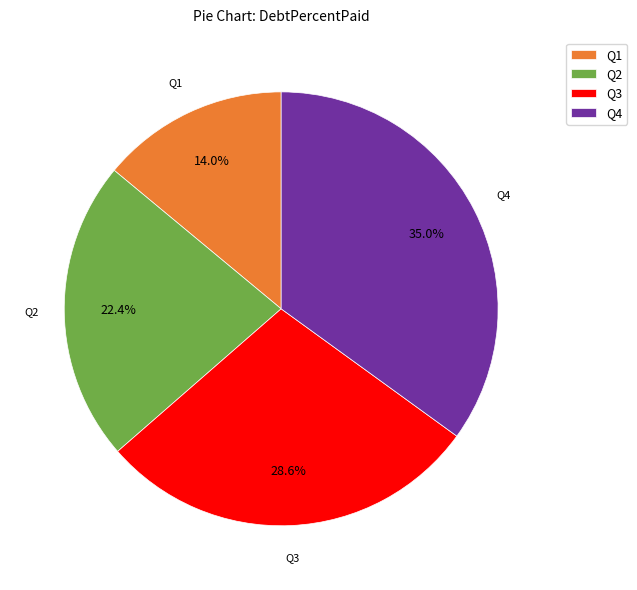

How many slices are in this pie chart?

4